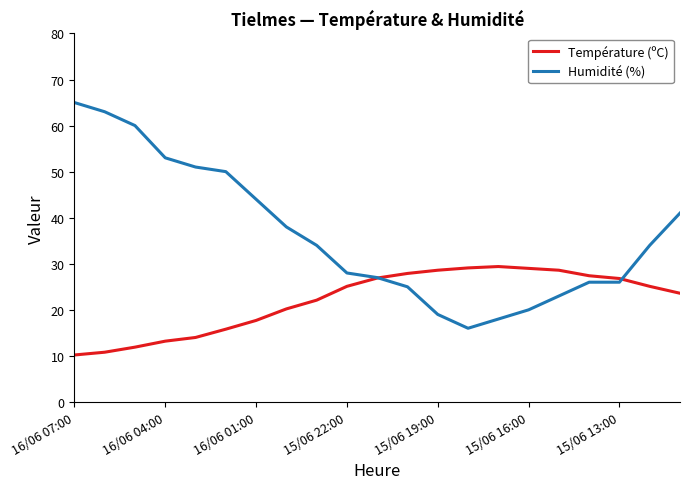

List the series in order of their peak value, highest first.

Humidité (%), Température (ºC)